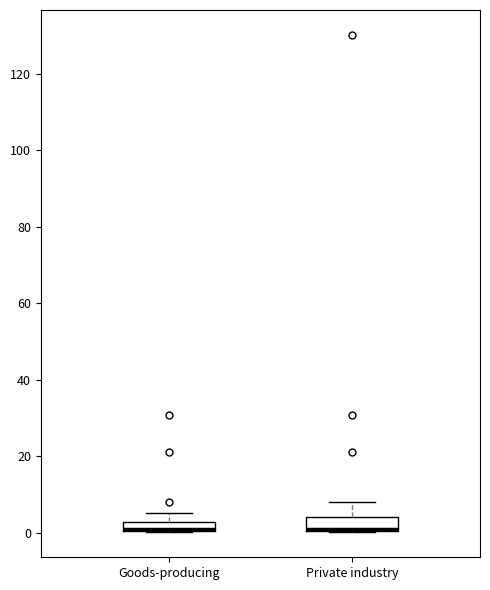

Where does the upper whisker of the box for Goods-producing end on the y-axis? The values are not printed on the chart, so give them approximately, as read against the axis.

6